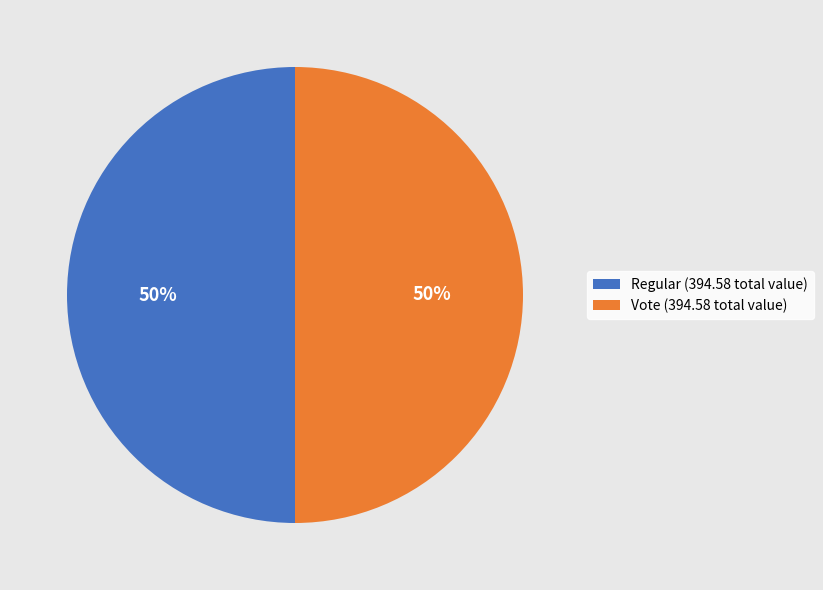

To the nearest percent, what is the combined percentage of Vote and Regular?

100%